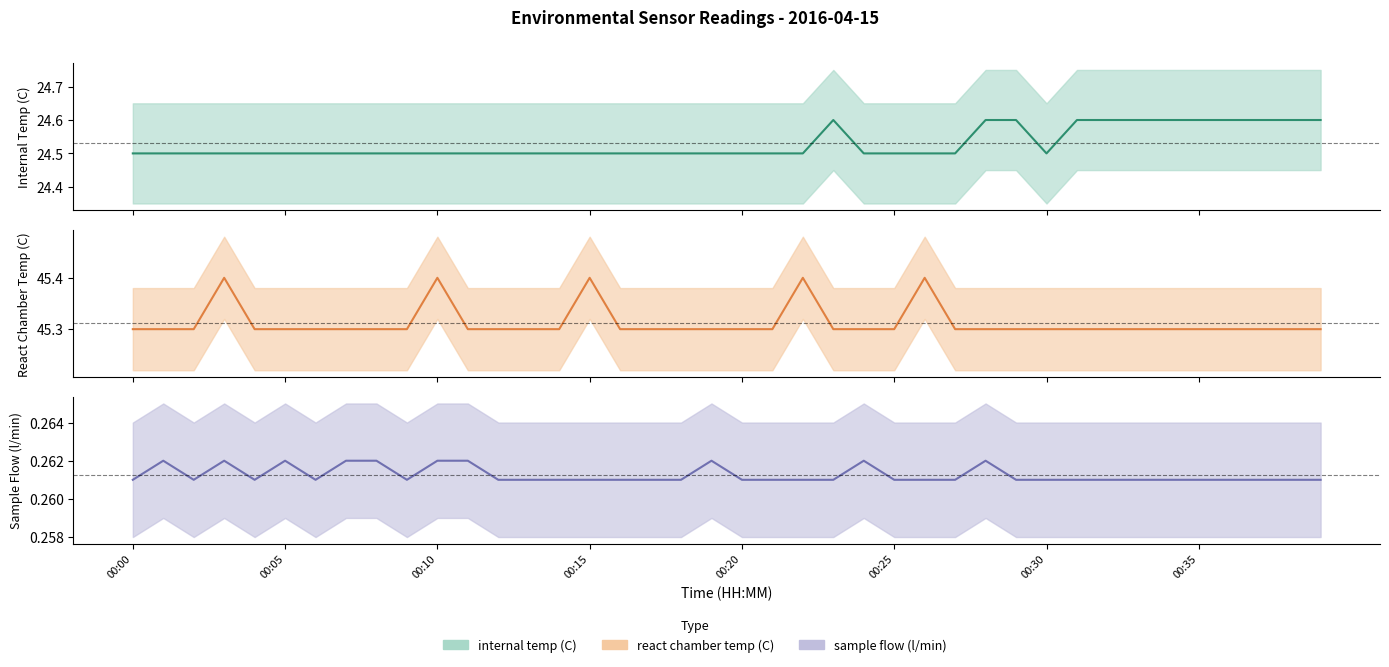

How many interior local valleys does the sample flow (l/min) mean series have?

4